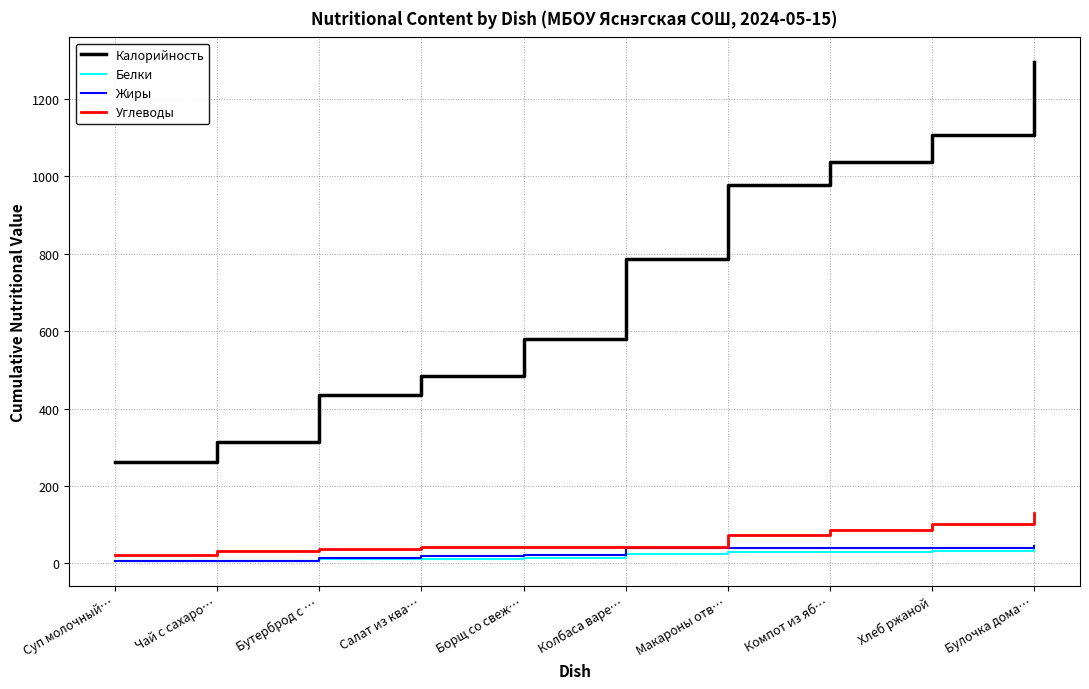

The value of Калорийность at Борщ со свеж… is 579. True or false?

True